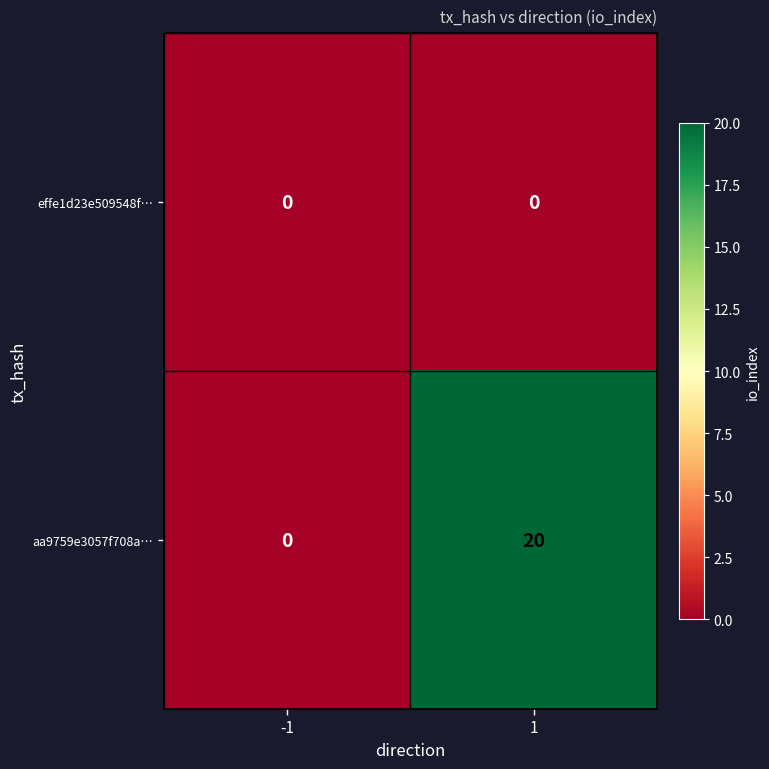

List the series in order of their overall mean, highest first.

aa9759e3057f708a…, effe1d23e509548f…